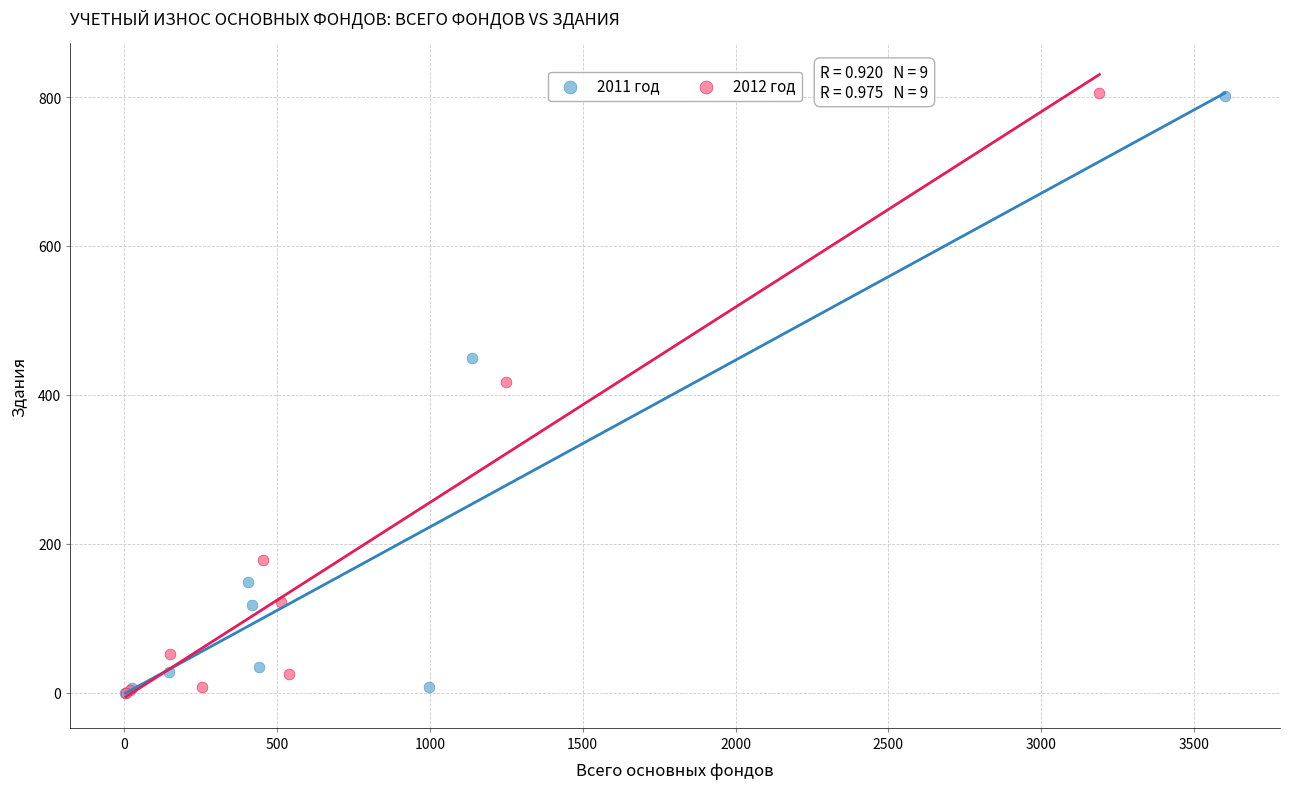

What are all the series names shown in the legend?

2011 год, 2012 год